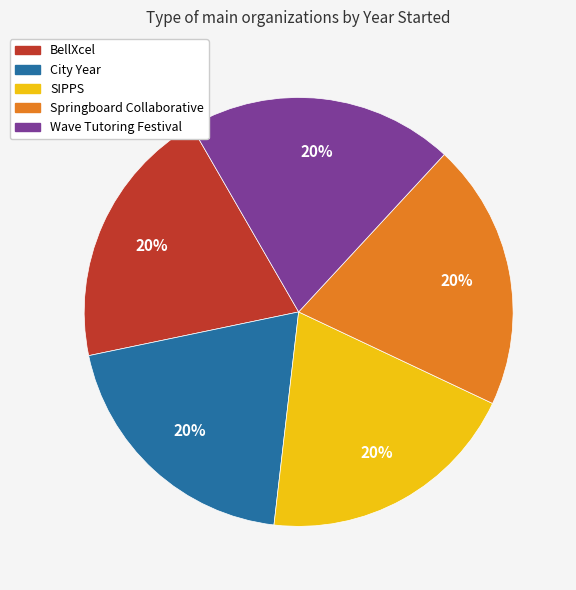

To the nearest percent, what percentage of the pie is SIPPS?

20%